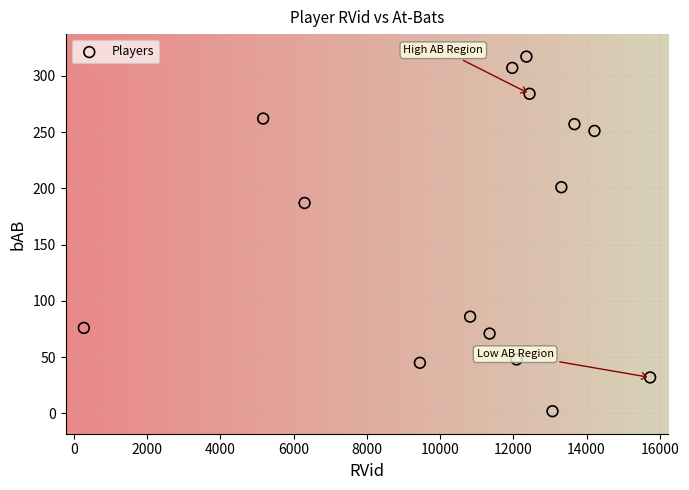

What is the range of X values (max minus min)?

15464